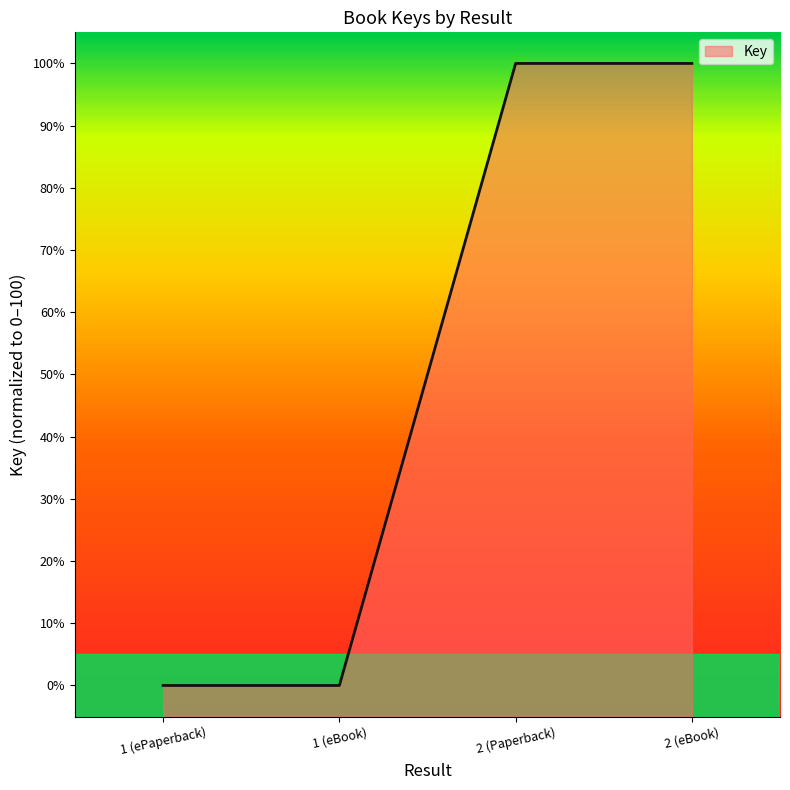

Count the number of categories in the chart.

4